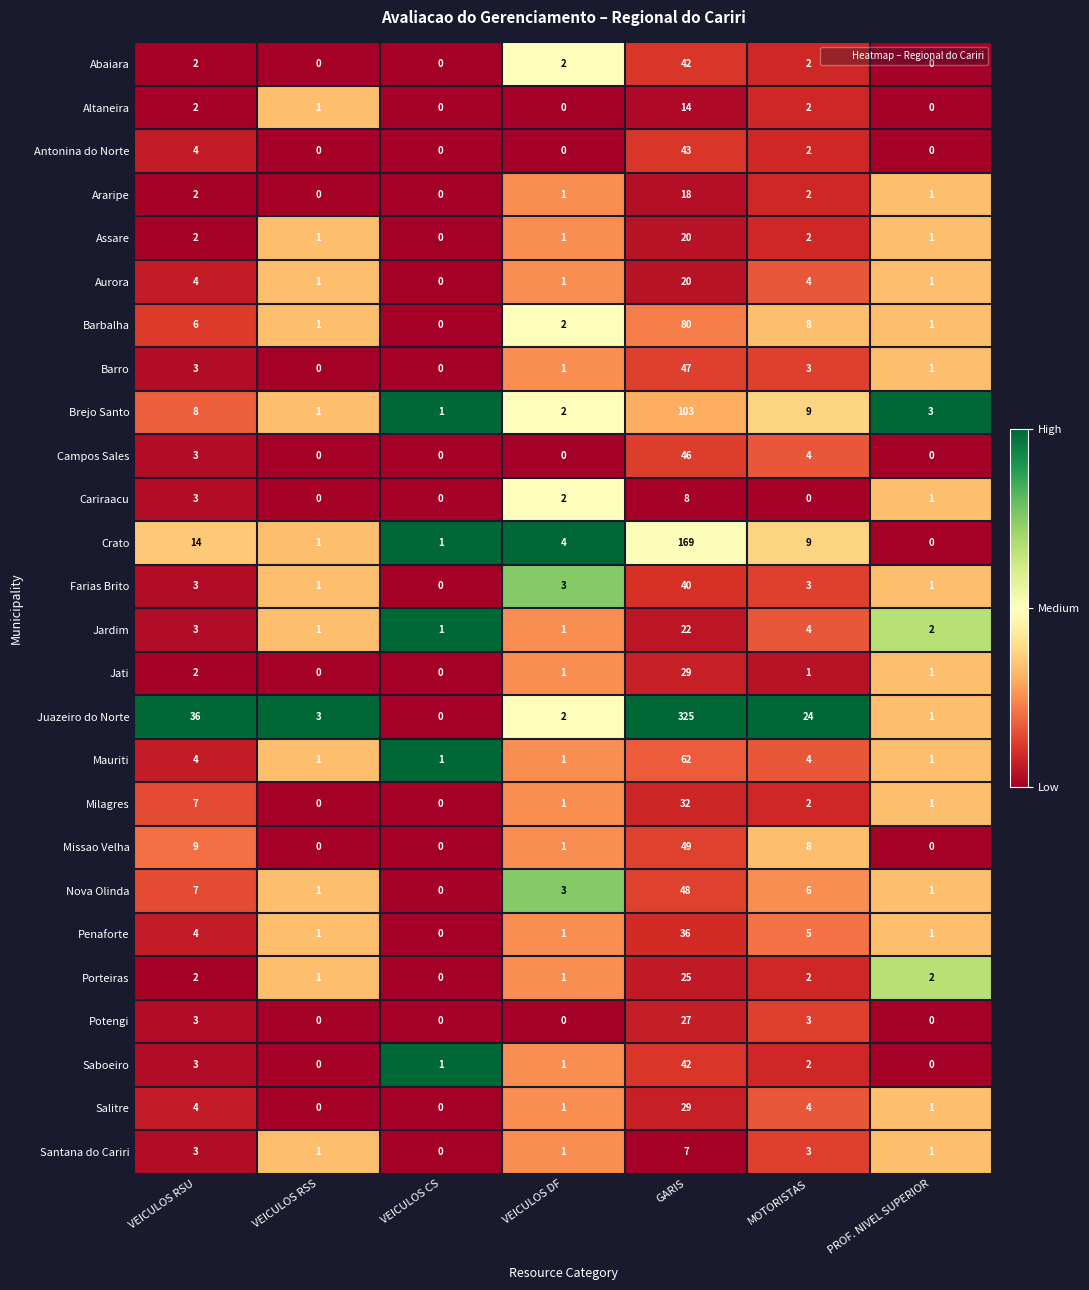

What is the difference between the maximum and second lowest values in the Saboeiro series?

42